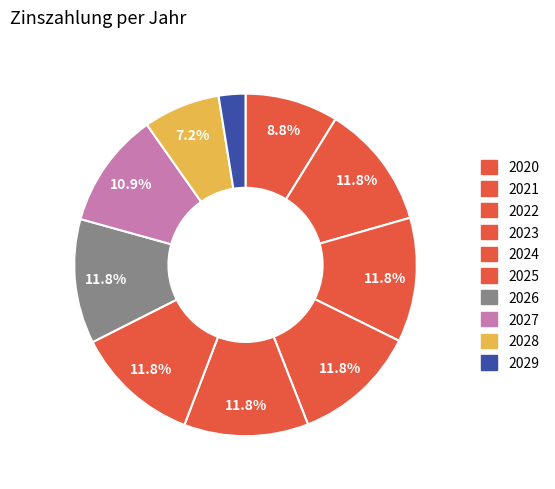

Which has a higher value, 2023 or 2024?

2023